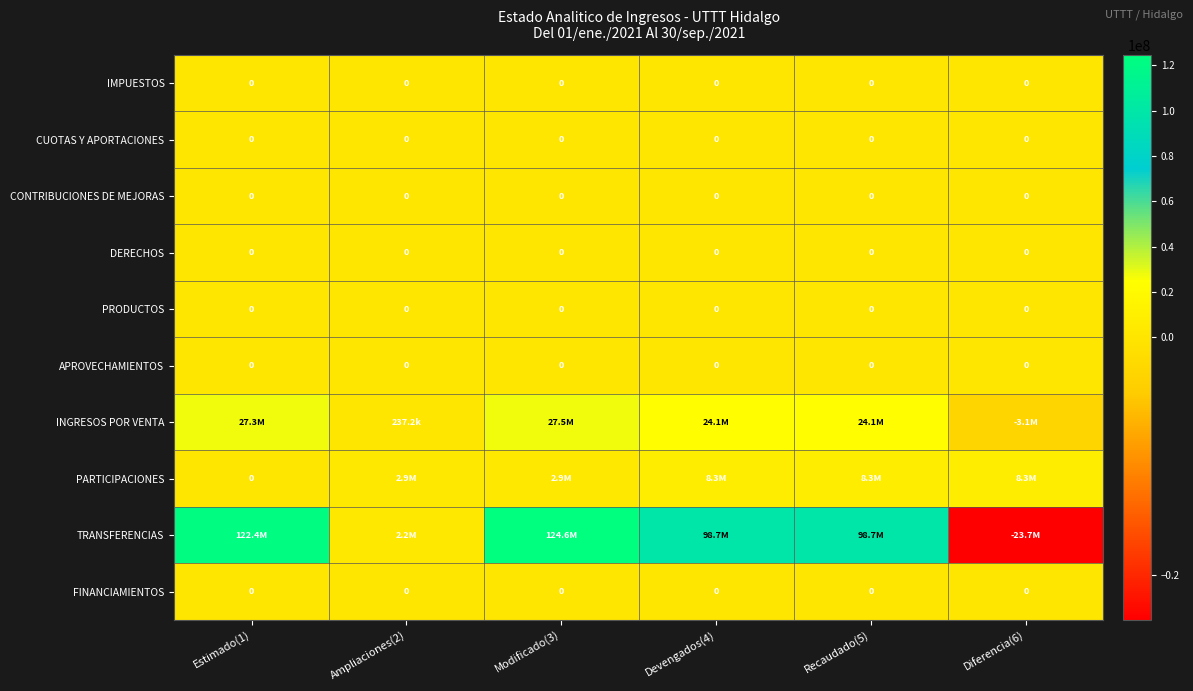

Between Estimado(1) and Recaudado(5), which series saw the biggest shift?

TRANSFERENCIAS